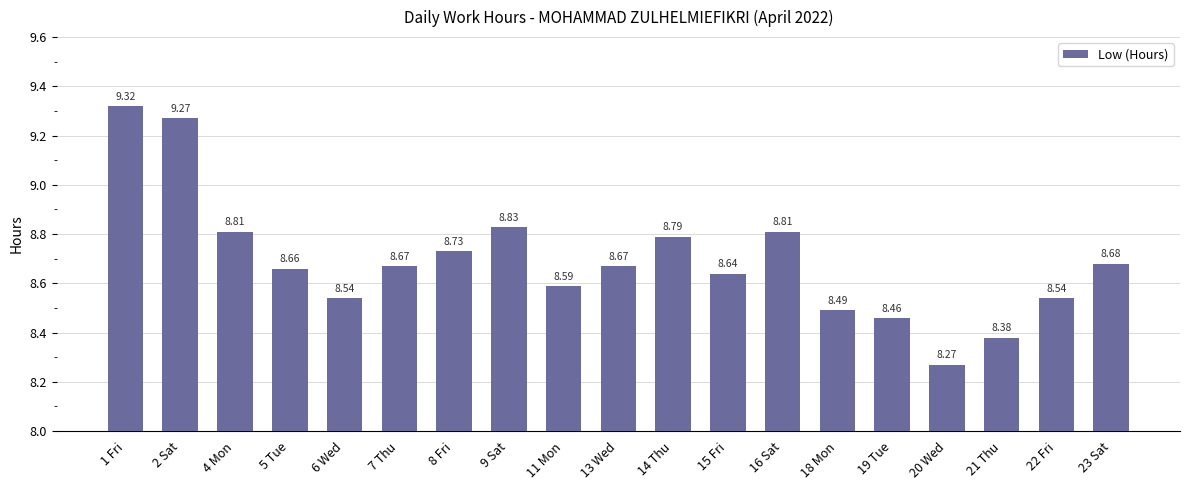

What is the sum of the values at 8 Fri and 14 Thu?

17.5